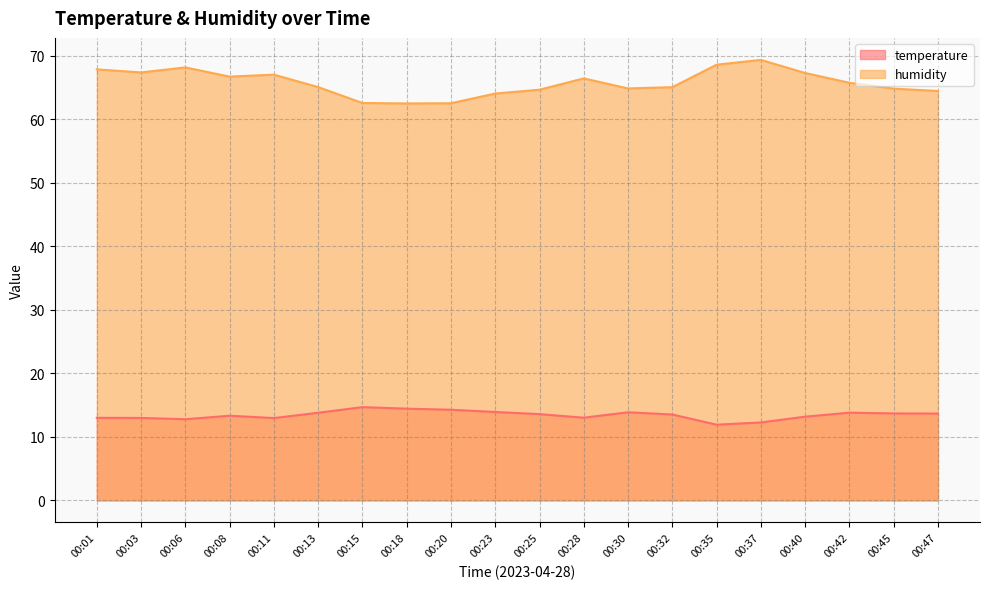

True or false: humidity has more than 2 points higher than both neighbors.

True